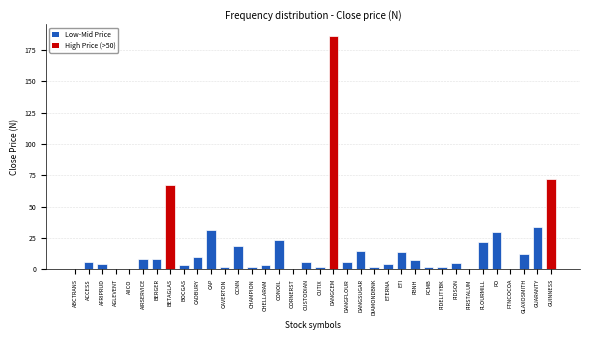

What is the greatest value displayed?

186.0